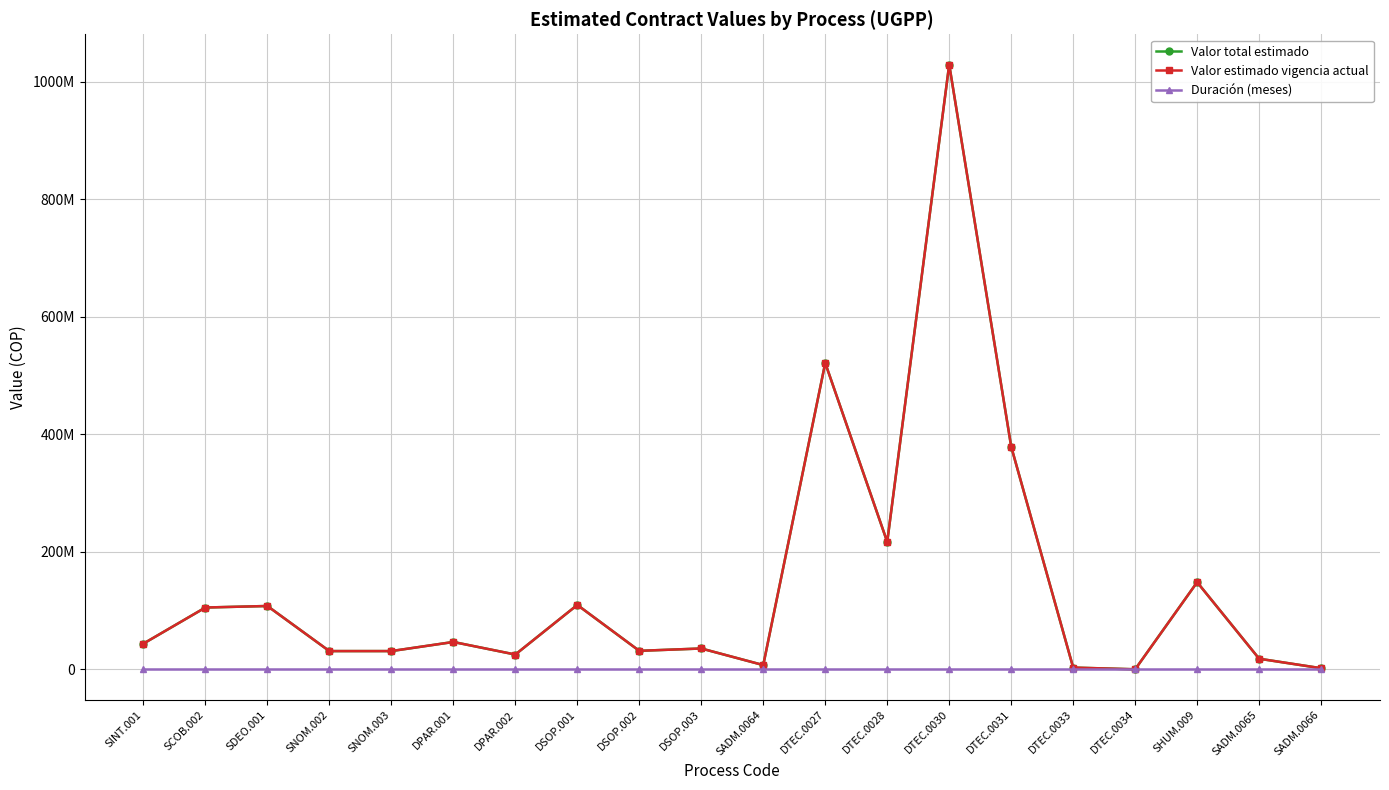

Is this an area chart (filled region under the line)?

No